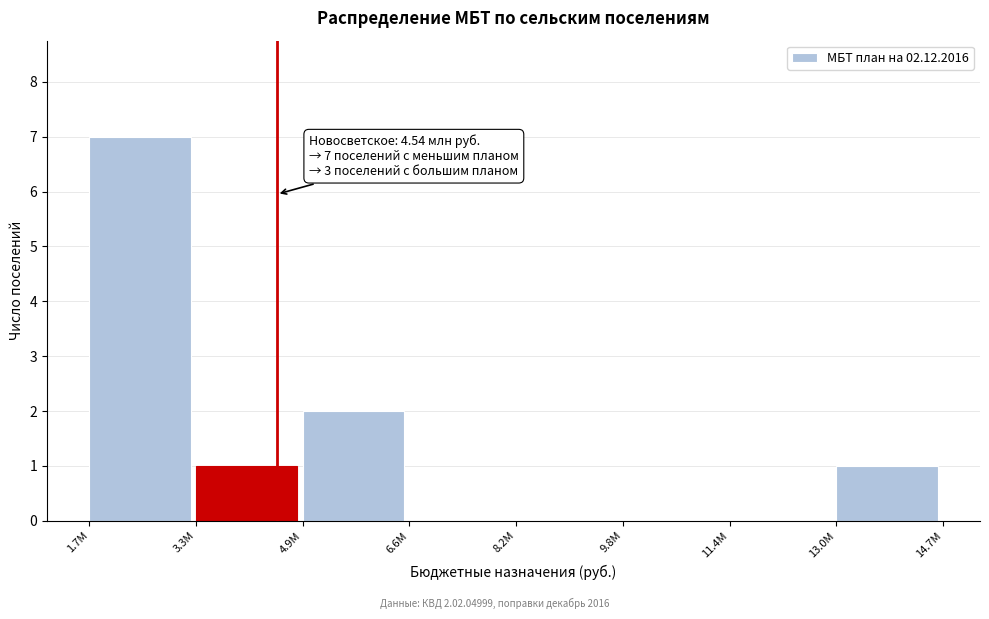

Reading left to right, list all the values displayed in this chart.

1.7M=7	3.3M=1	4.9M=2	6.6M=0	8.2M=0	9.8M=0	11.4M=0	13.0M=1